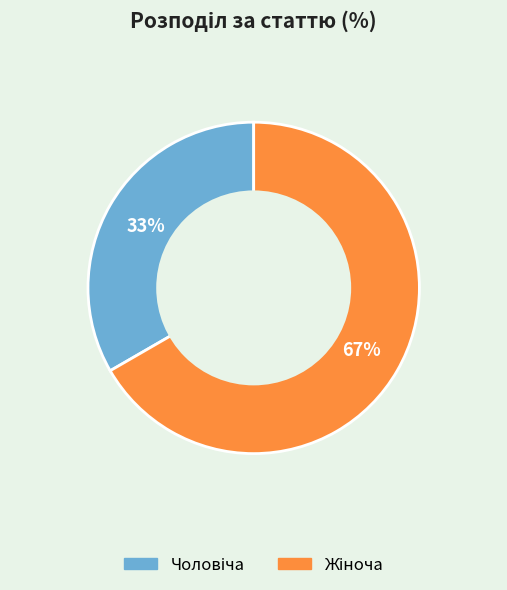

Does any single category account for the majority?

Yes